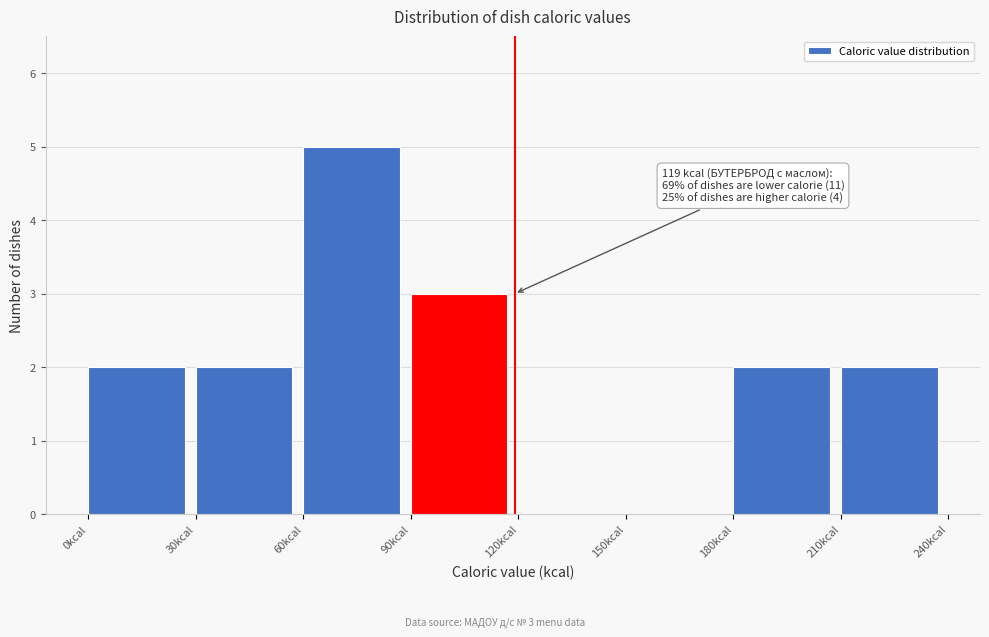

Which range on the x-axis has the tallest bar?

60 to 90